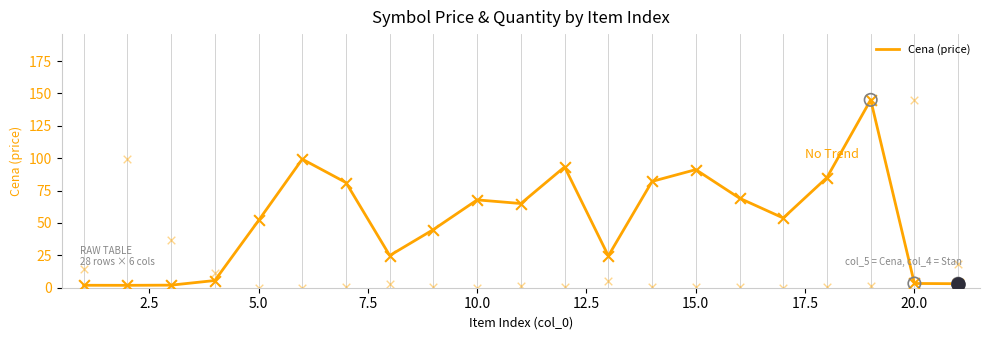

True or false: Cena (price) has a value of 22.1 at 15.0.

False